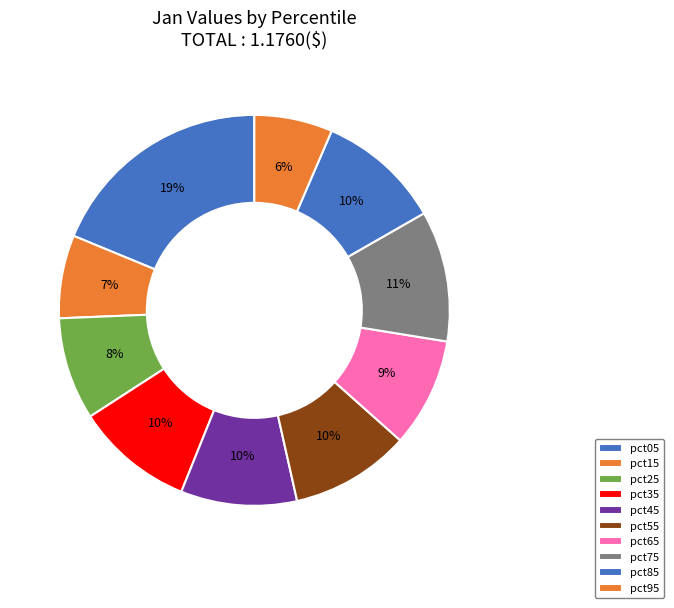

How many segments does this pie chart have?

10